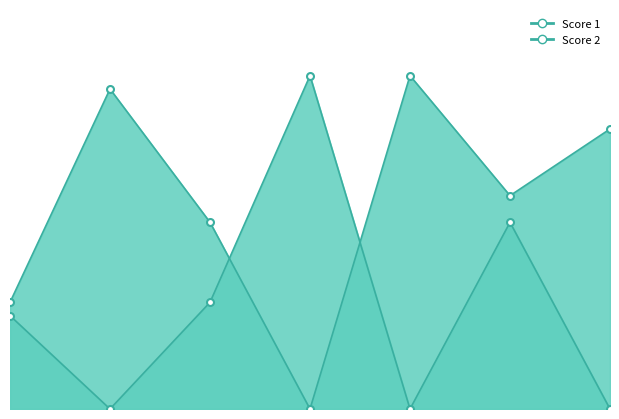

True or false: Score 2 and Score 1 intersect in this chart.

True